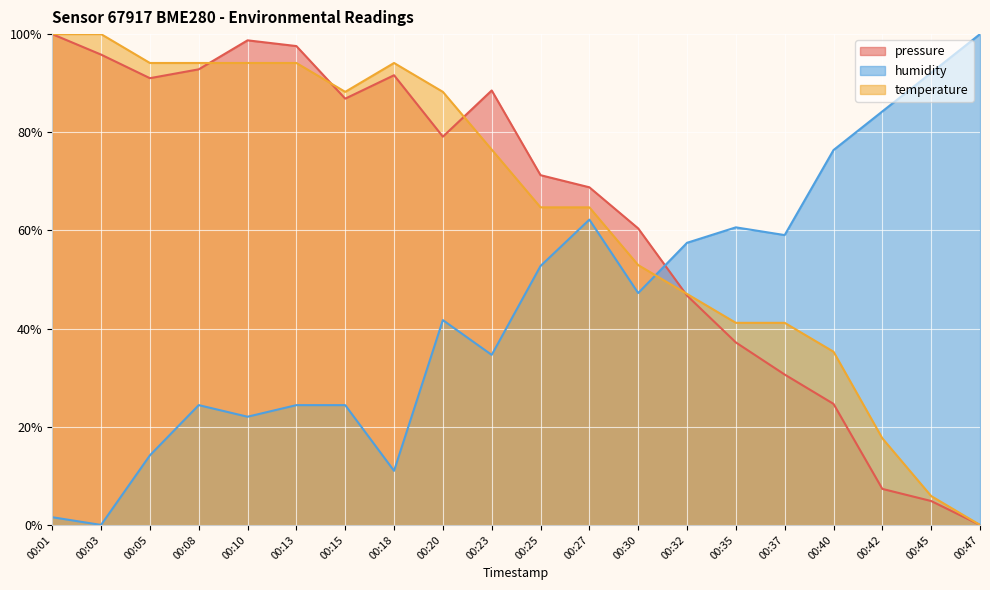

How many data points in humidity are above 47?

10